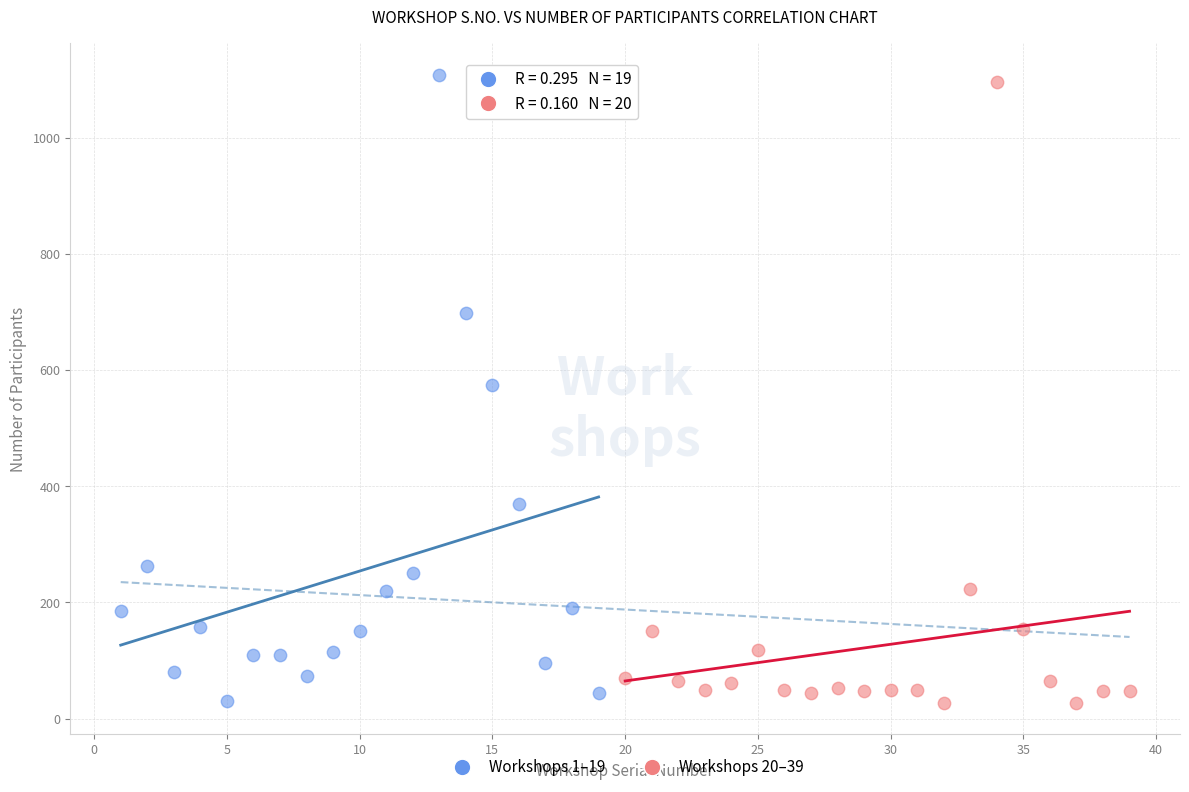

What are all the series names shown in the legend?

Workshops 1–19, Workshops 20–39